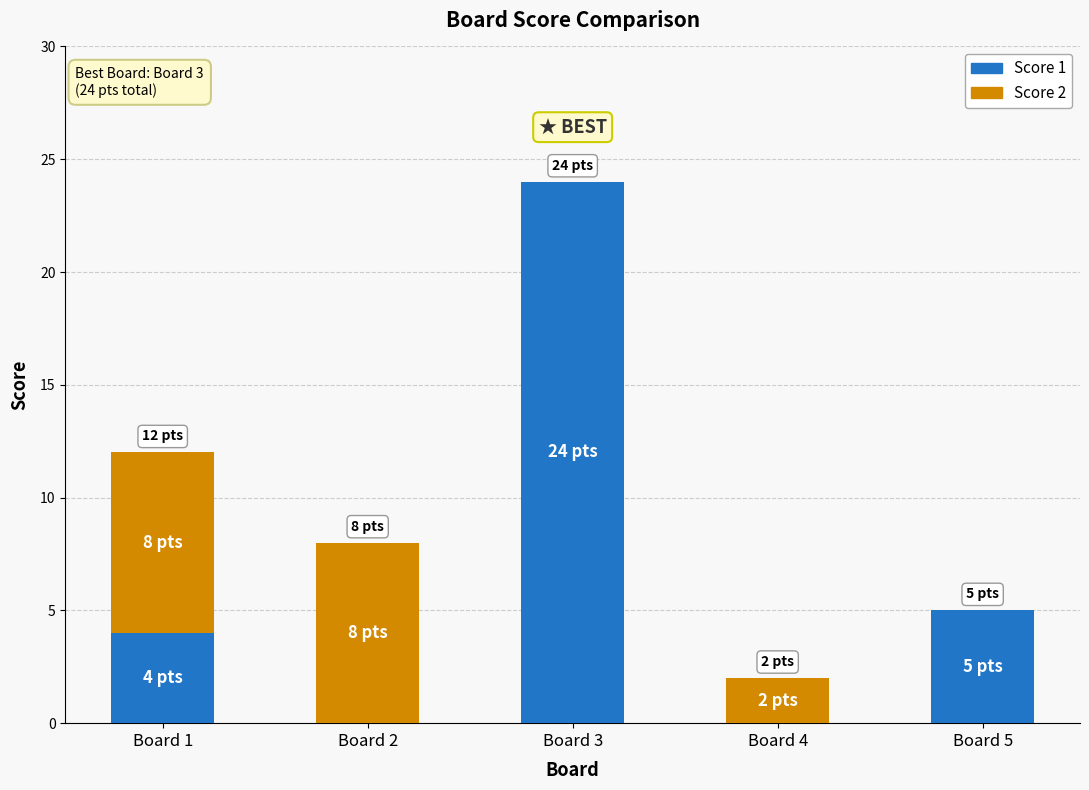

At which category is the sum across all series the highest?

Board 3